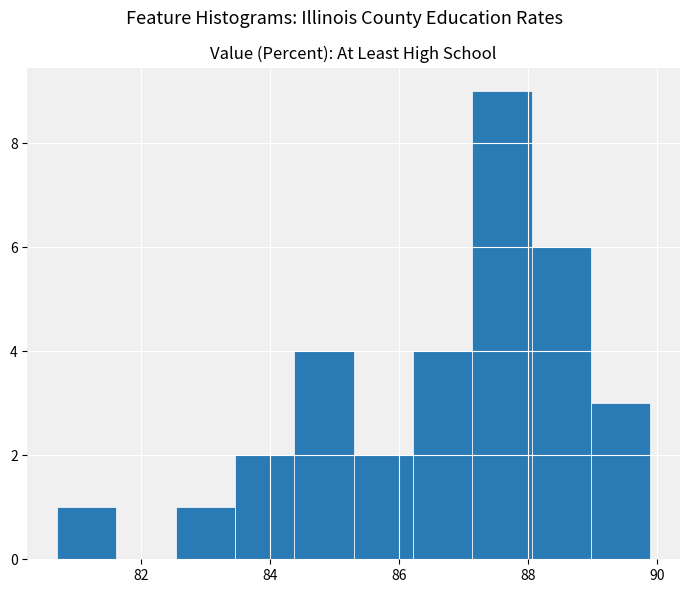

How tall is the bar that spans 83.46 to 84.38 on the x-axis? Neither the bar edges nor the heights are printed on the chart, so give them approximately, as read against the axes.

2